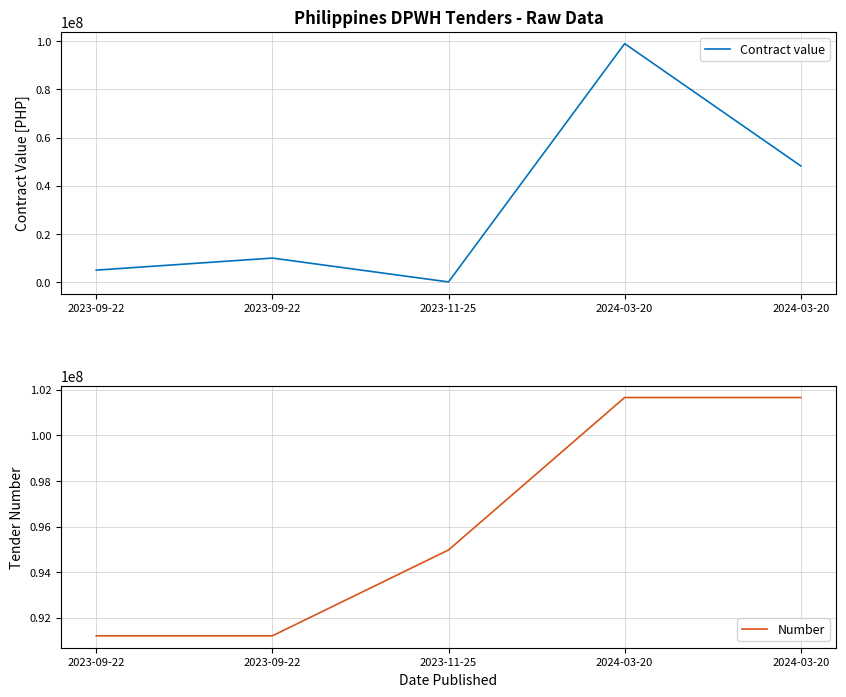

At which label is Contract value closest to 49549901?

2024-03-20